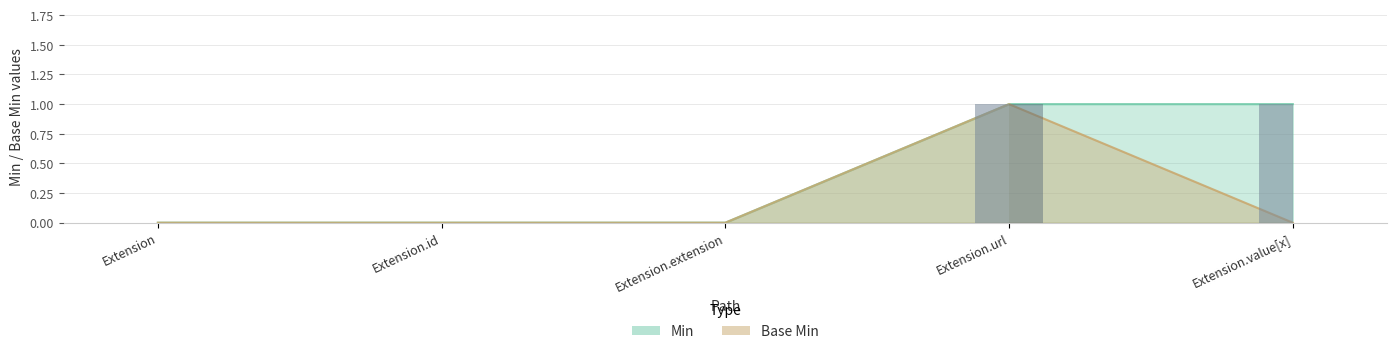

What are all the series names shown in the legend?

Min, Base Min